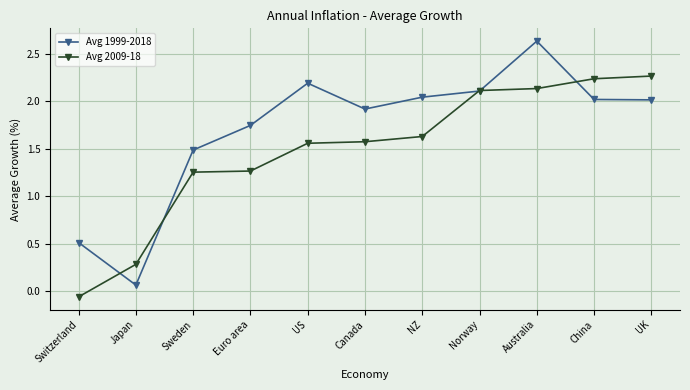

Rank the series by their maximum value, from lowest to highest.

Avg 2009-18, Avg 1999-2018